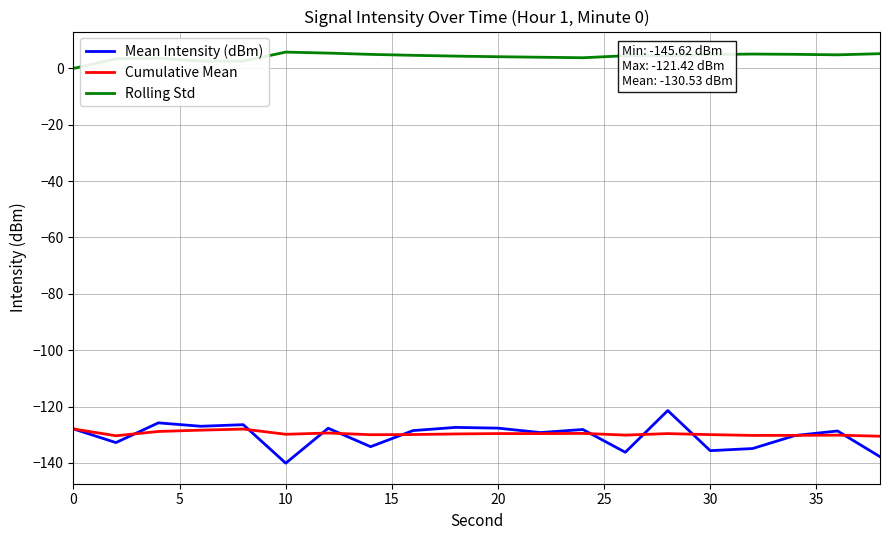

True or false: Rolling Std and Cumulative Mean intersect in this chart.

False